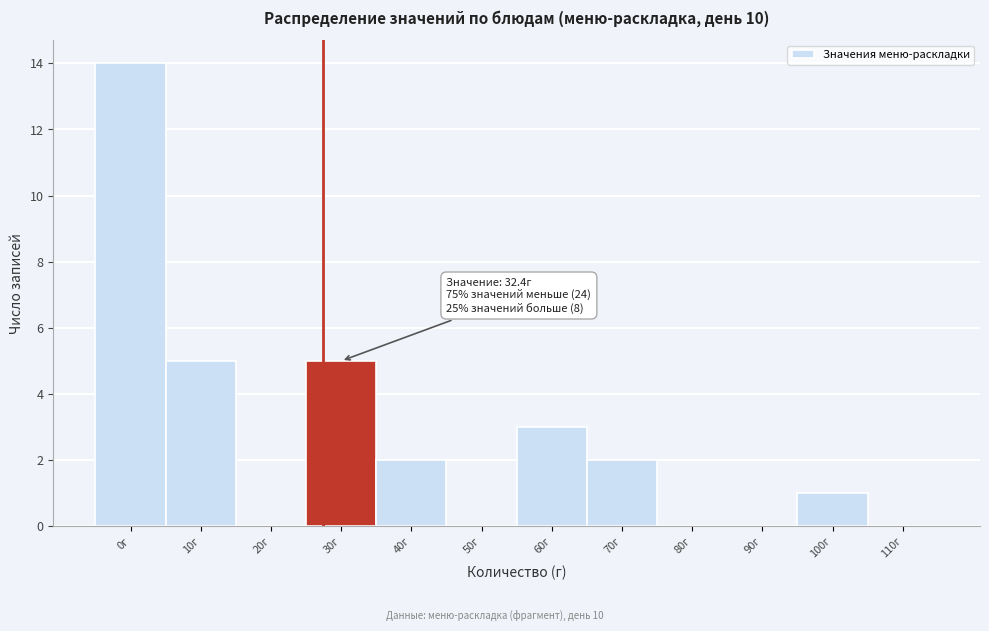

Reading left to right, extract all data points from this chart.

0г=14	10г=5	20г=0	30г=5	40г=2	50г=0	60г=3	70г=2	80г=0	90г=0	100г=1	110г=0